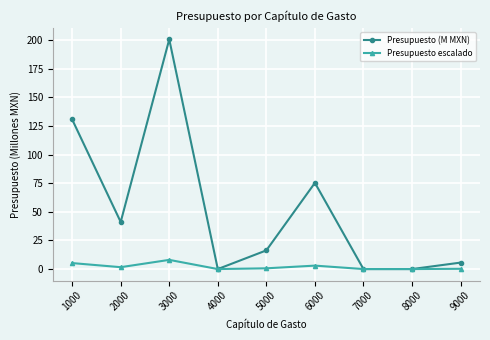

Which series has the largest range (max minus min)?

Presupuesto (M MXN)